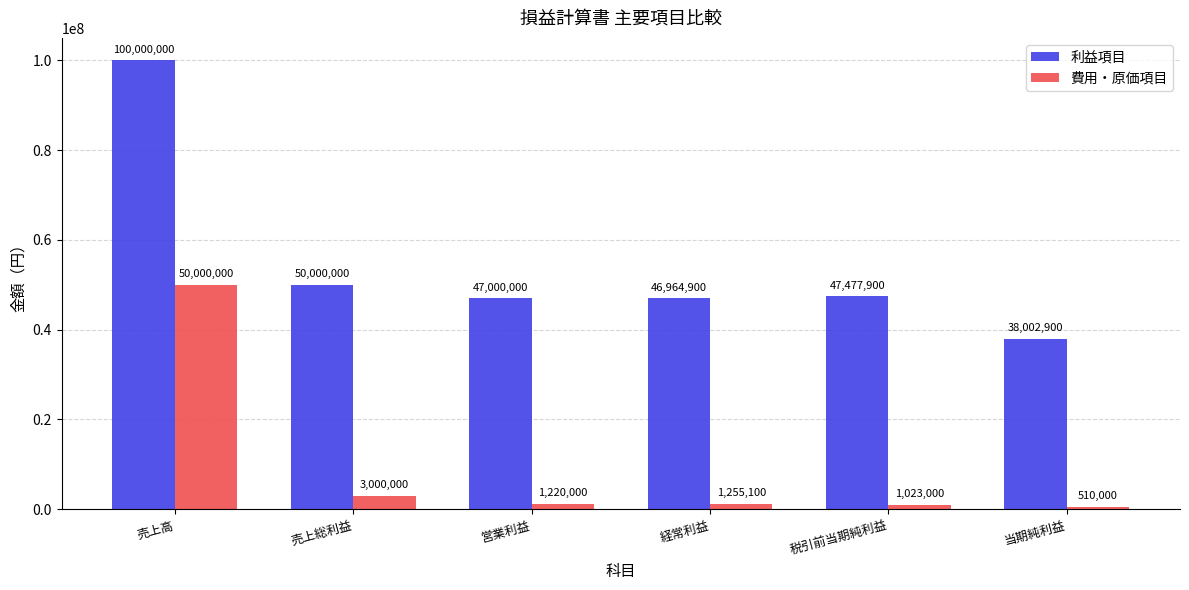

Rank the series by their average value, from highest to lowest.

利益項目, 費用・原価項目